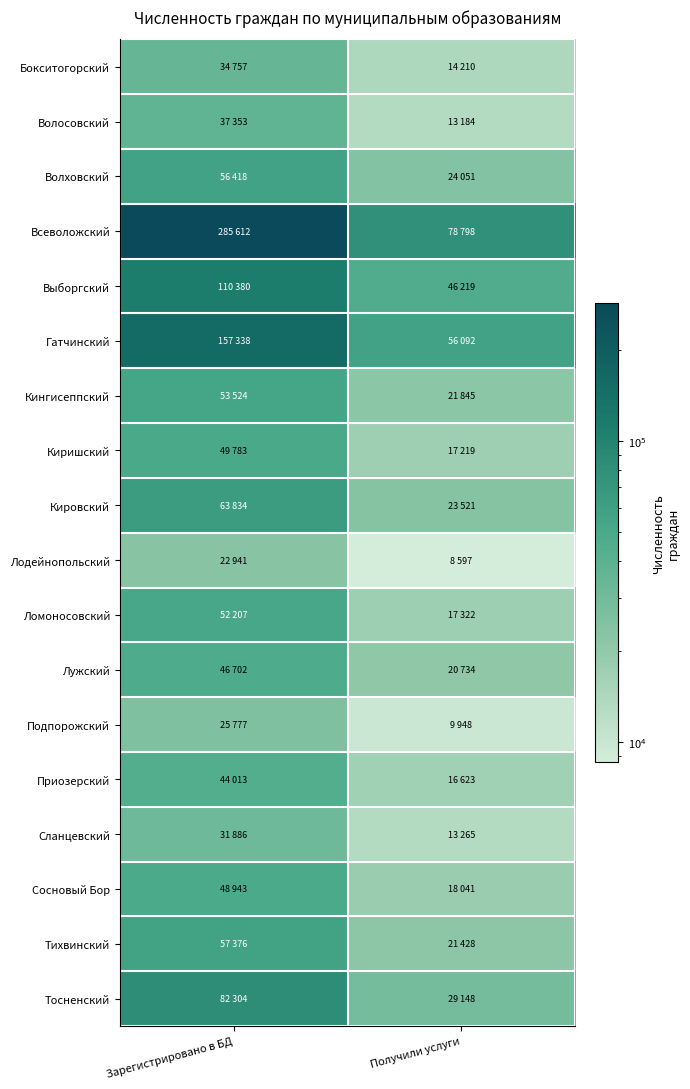

Count the number of data series in this chart.

18